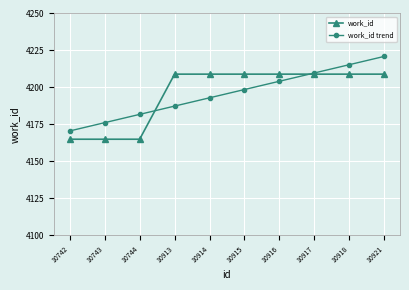

What is the sum of the work_id values at 10913 and 10914?

8418.0